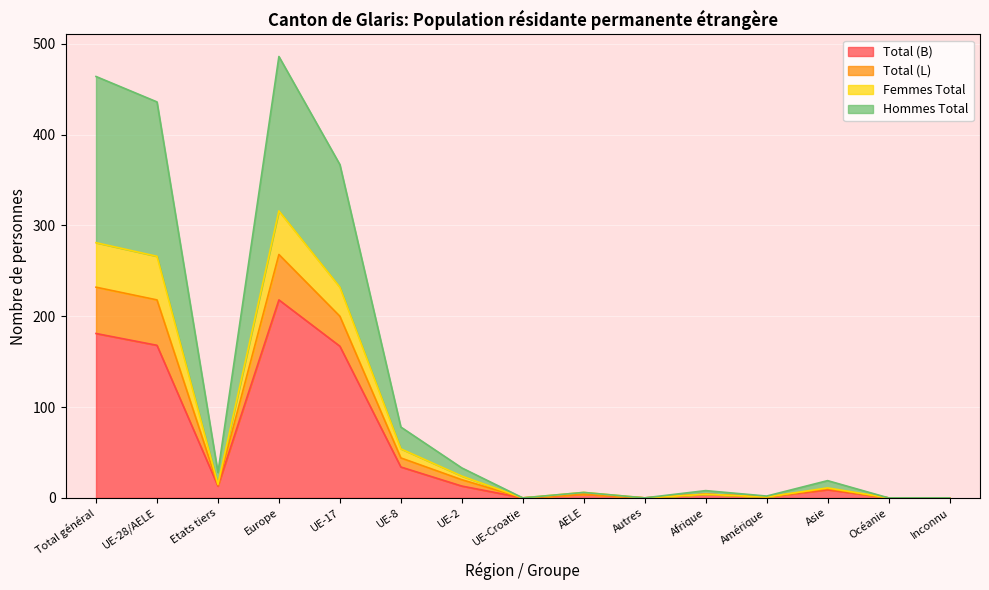

How many interior local peaks does the Total (B) series have?

4